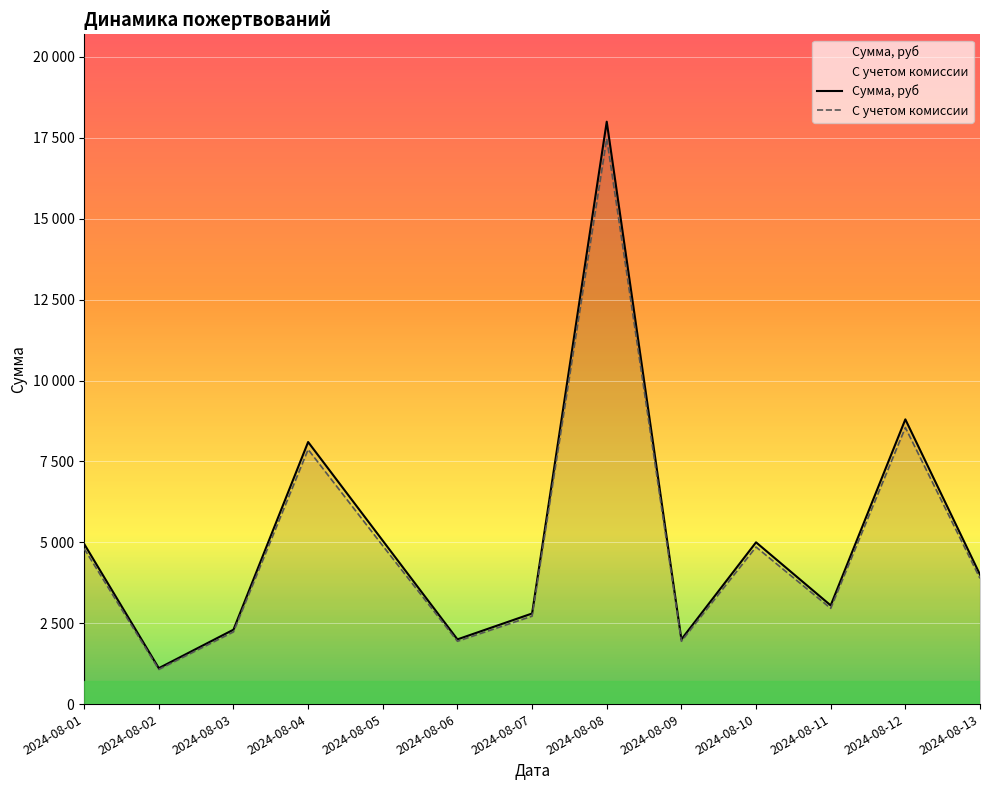

What is the difference between the second highest and second lowest values in the Сумма, руб series?

6800.0